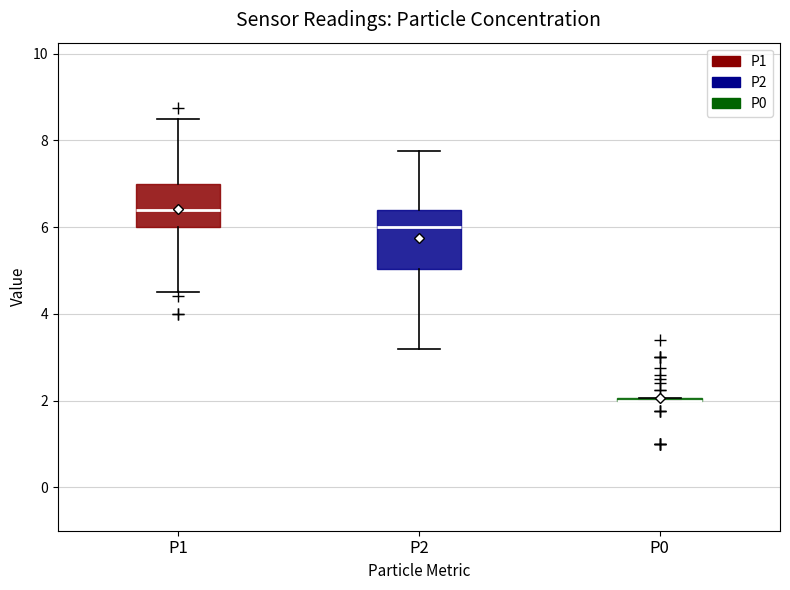

Reading left to right, read every box against the y-axis: the position of its median line, the range the box covers, and the ends of its whiskers. The values are not printed on the chart, so give them approximately, as read against the axis.

P1: median 6.4, box 6.0 to 7.0, whiskers 4.6 to 8.6
P2: median 6.0, box 5.0 to 6.4, whiskers 3.2 to 7.8
P0: box collapsed to a line at 2.0, whiskers 2.0 to 2.0